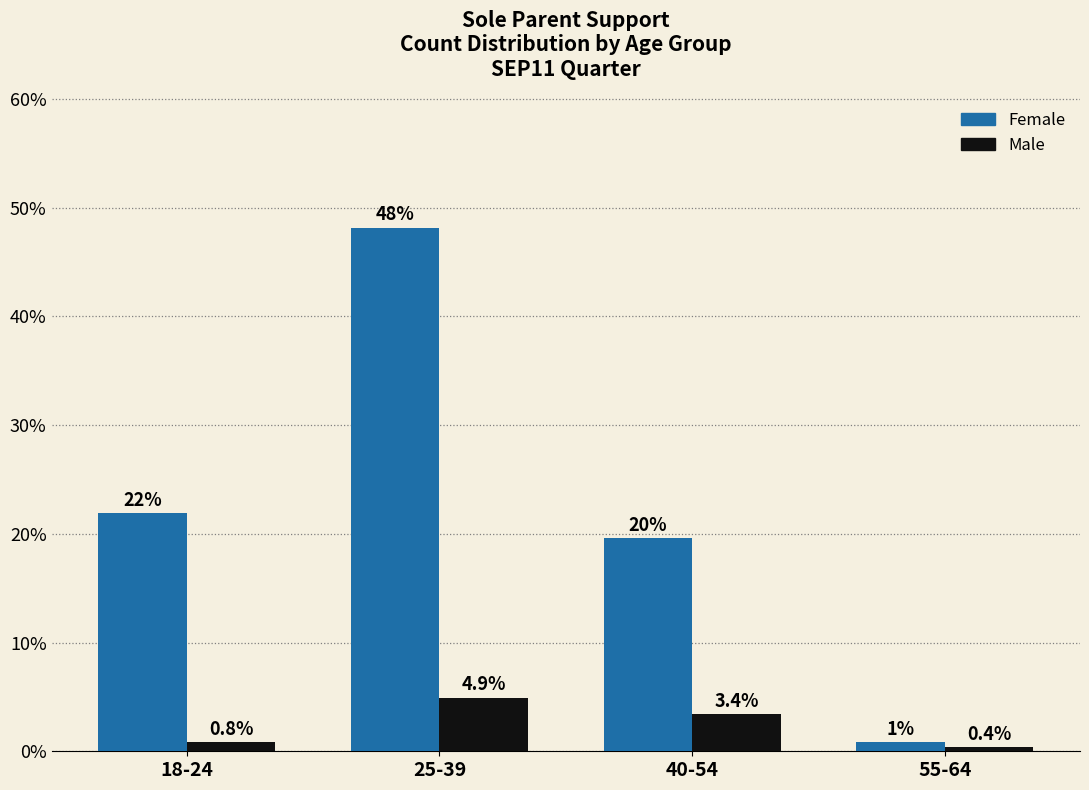

Reading left to right, what are all the values shown in this chart?

Female: 21.9	48.2	19.6	0.8
Male: 0.8	4.9	3.4	0.4